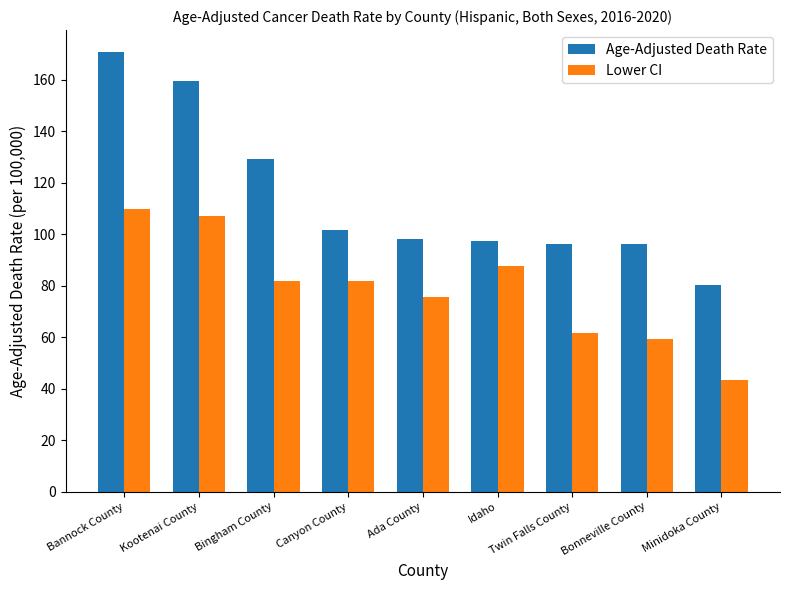

What are all the series names shown in the legend?

Age-Adjusted Death Rate, Lower CI